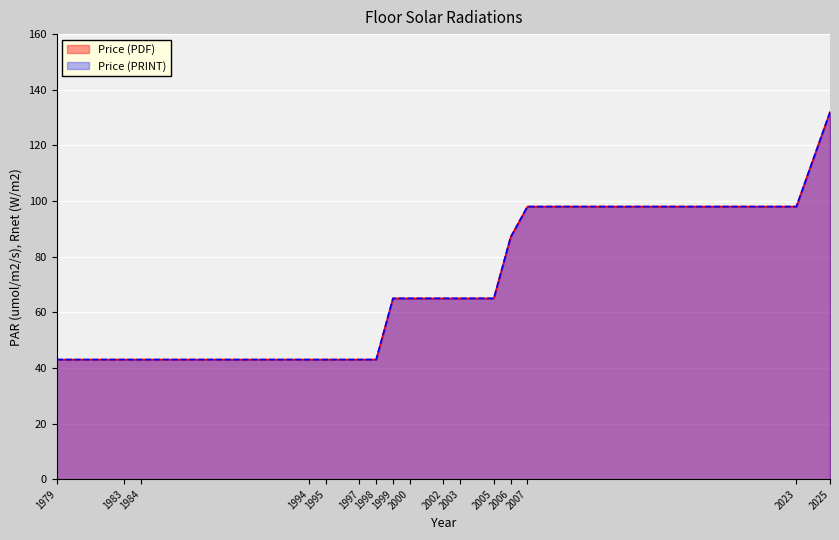

True or false: Price (PRINT) and Price (PDF) cross at least once.

False